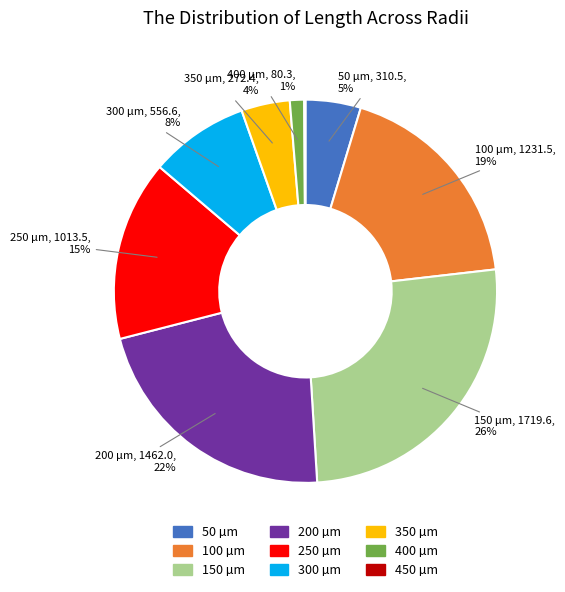

Between 350 and 400, which is larger?

350